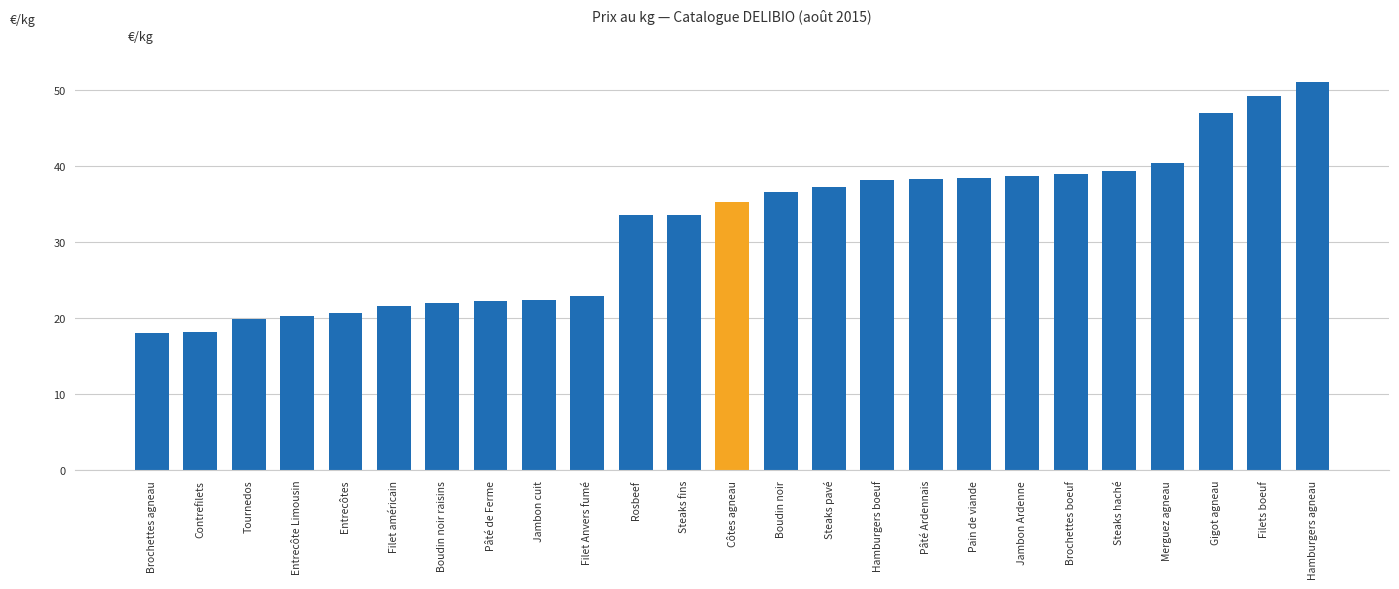

What is the minimum value shown in the chart?

18.0